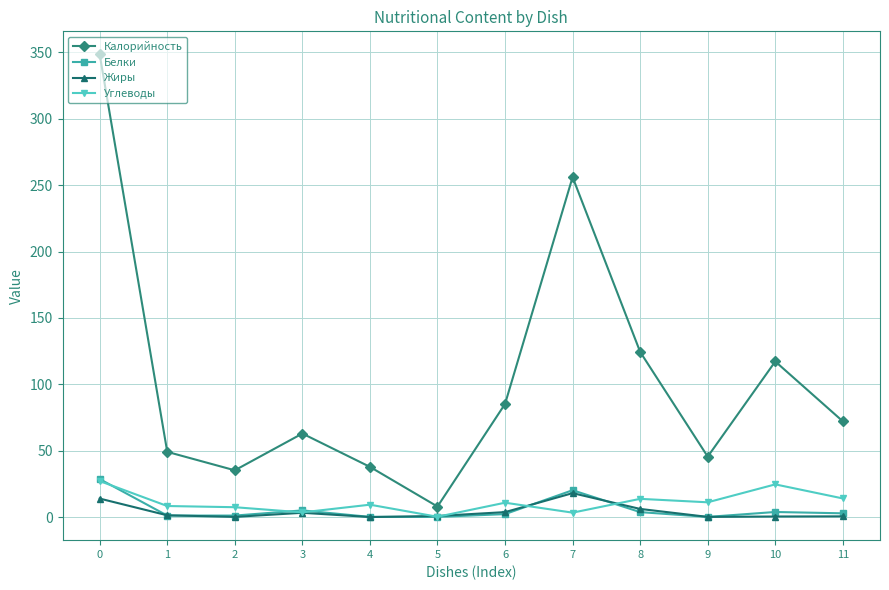

What is the value of the Калорийность point at the 10th from the left?

45.5